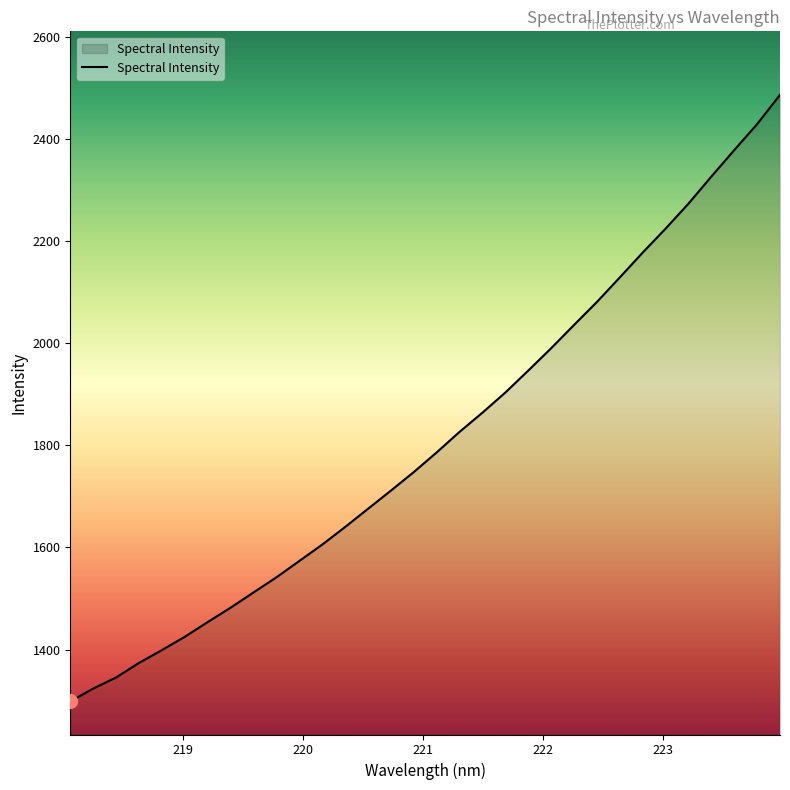

What is the greatest value displayed?

2486.6